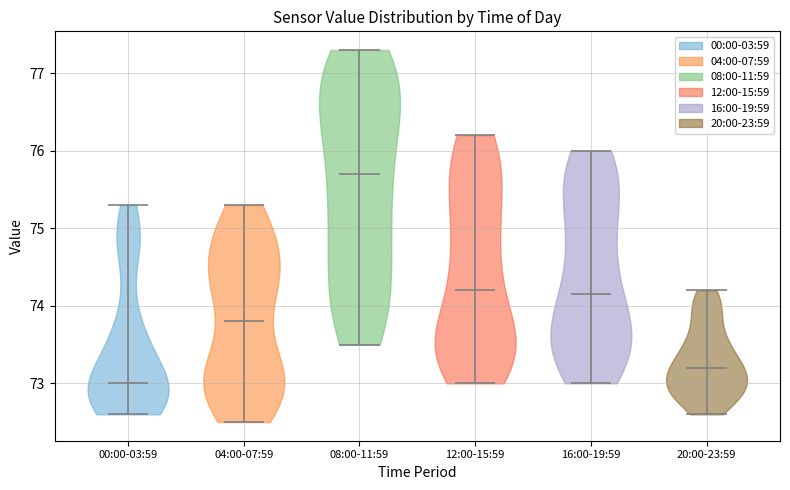

Reading left to right, read every violin against the y-axis: where its median line is, and the lowest and highest points it reaches. The values are not printed on the chart, so give them approximately, as read against the axis.

00:00-03:59: median line 73.0, lowest point 72.6, highest point 75.3
04:00-07:59: median line 73.8, lowest point 72.5, highest point 75.3
08:00-11:59: median line 75.7, lowest point 73.5, highest point 77.3
12:00-15:59: median line 74.2, lowest point 73.0, highest point 76.2
16:00-19:59: median line 74.2, lowest point 73.0, highest point 76.0
20:00-23:59: median line 73.2, lowest point 72.6, highest point 74.2